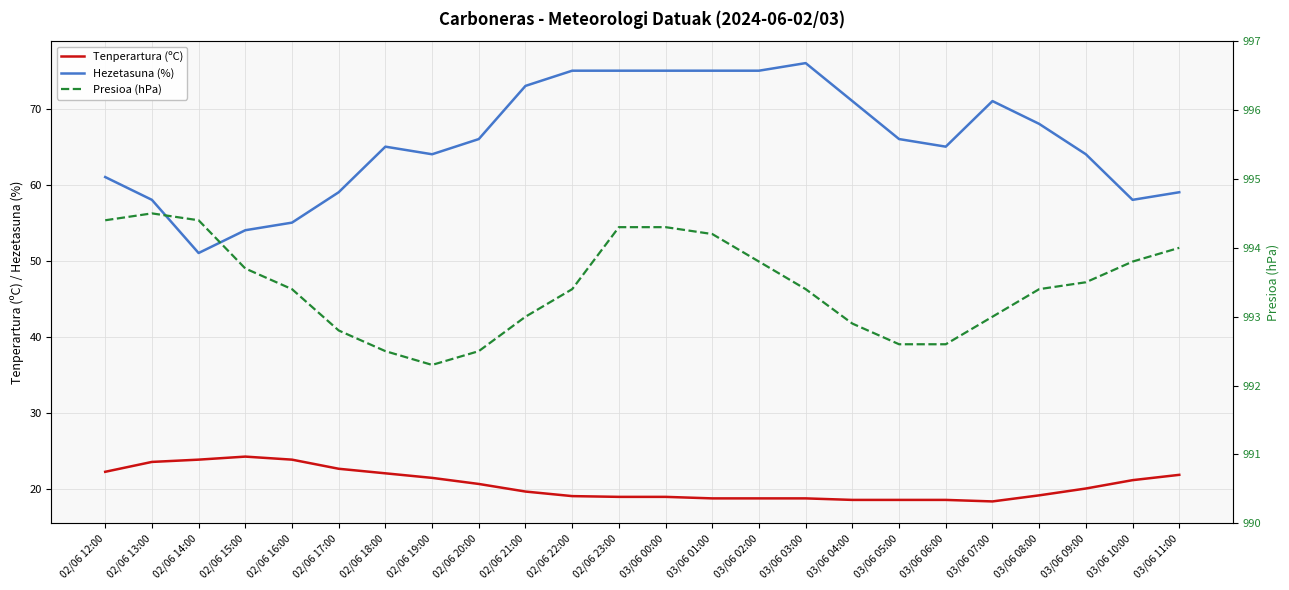

True or false: Tenperartura (ºC) and Hezetasuna (%) cross at least once.

False